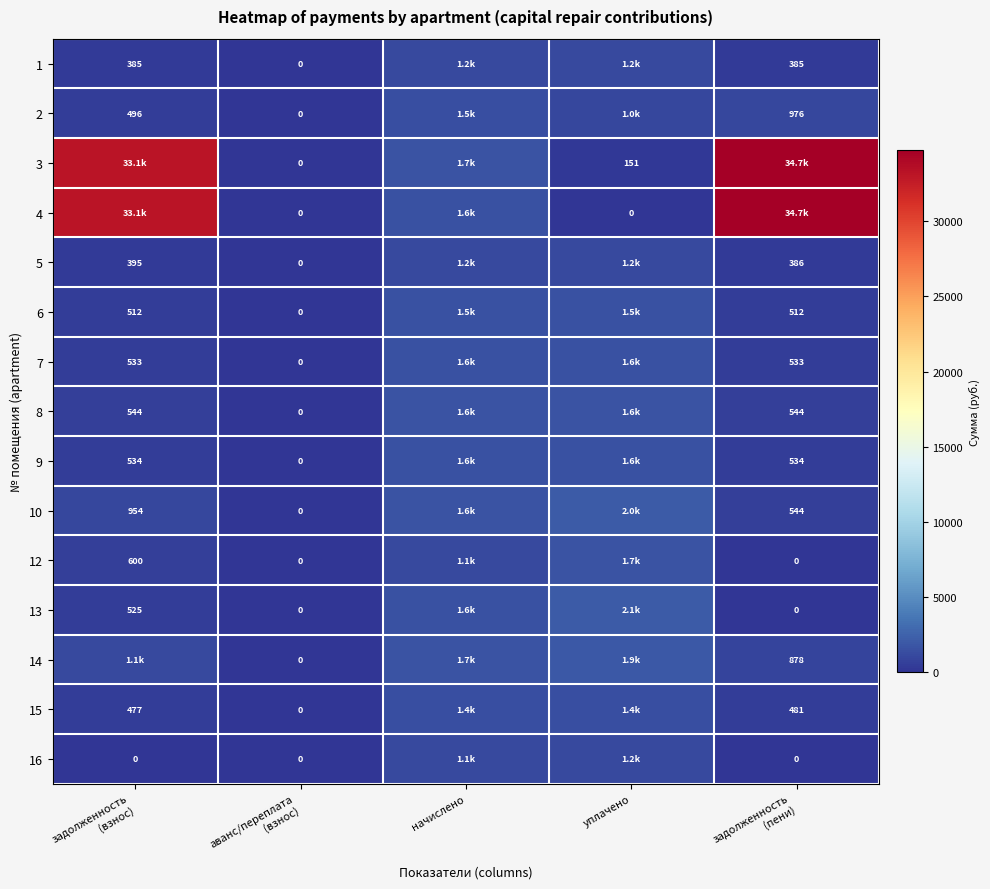

At how many categories does at least one series exceed 24797?

2